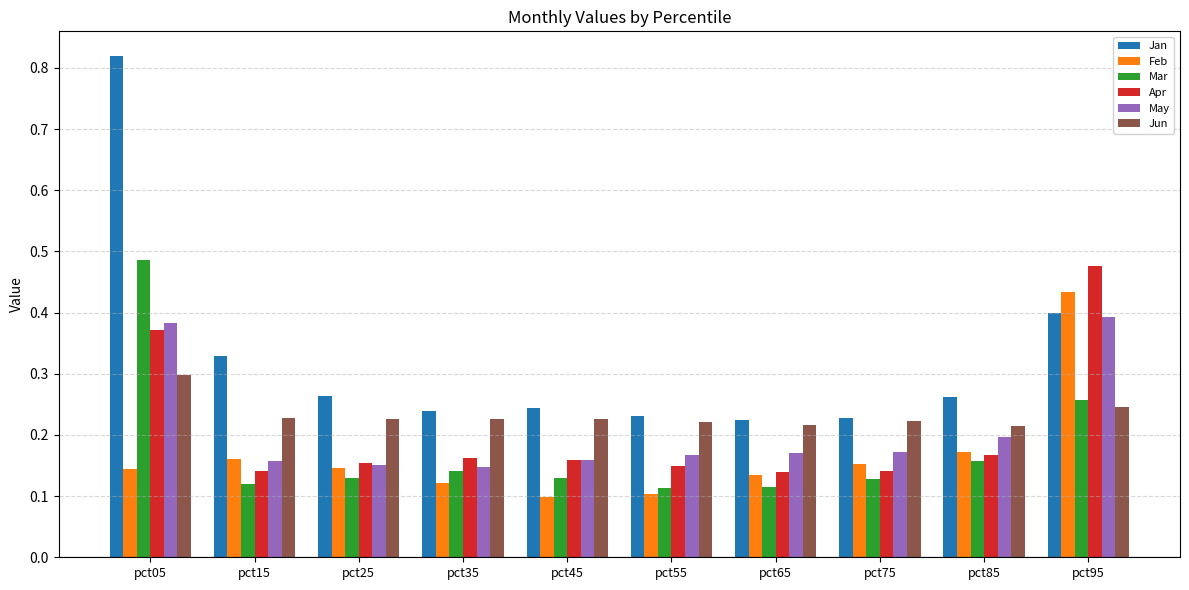

True or false: Jan has a value of 0.1 at pct65.

False